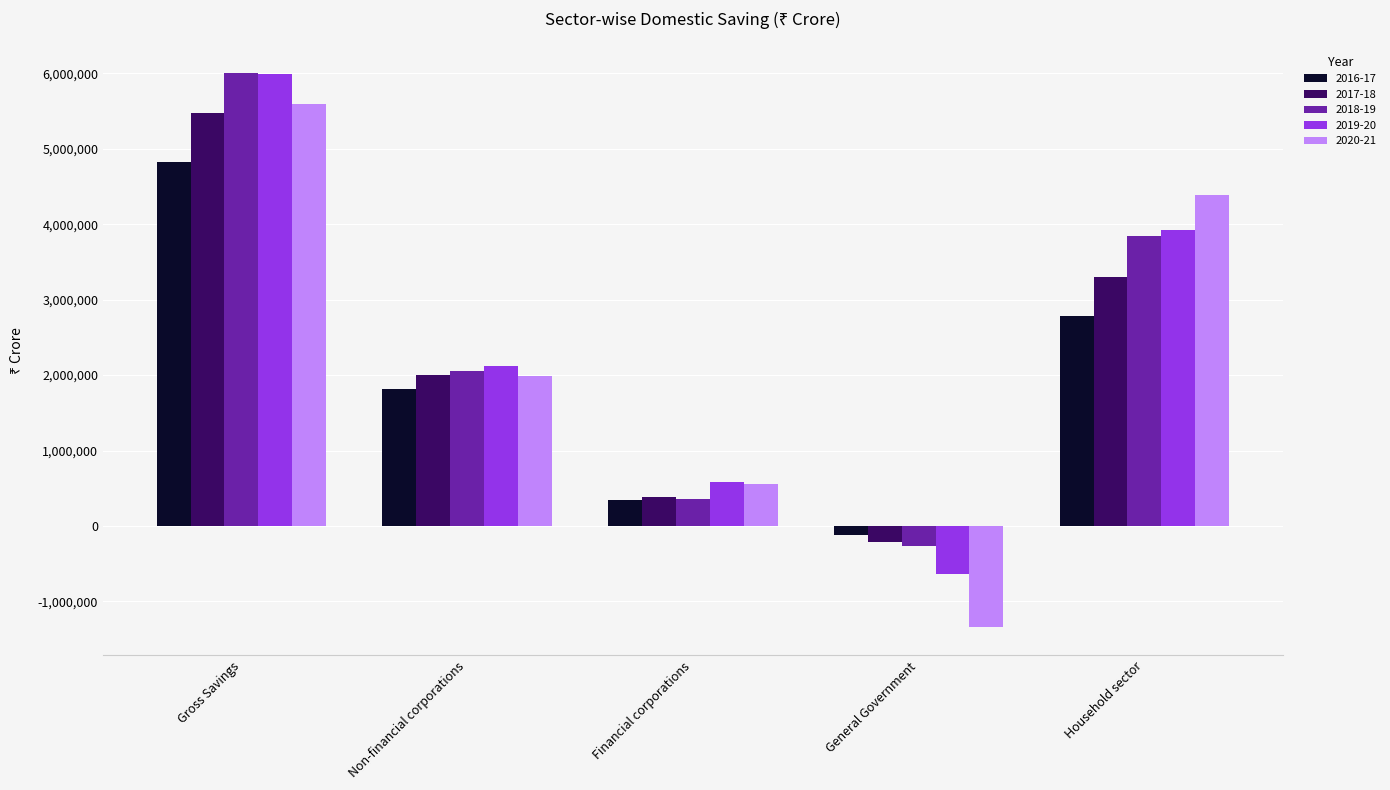

What is the label of the 5th bar from the right?

Gross Savings